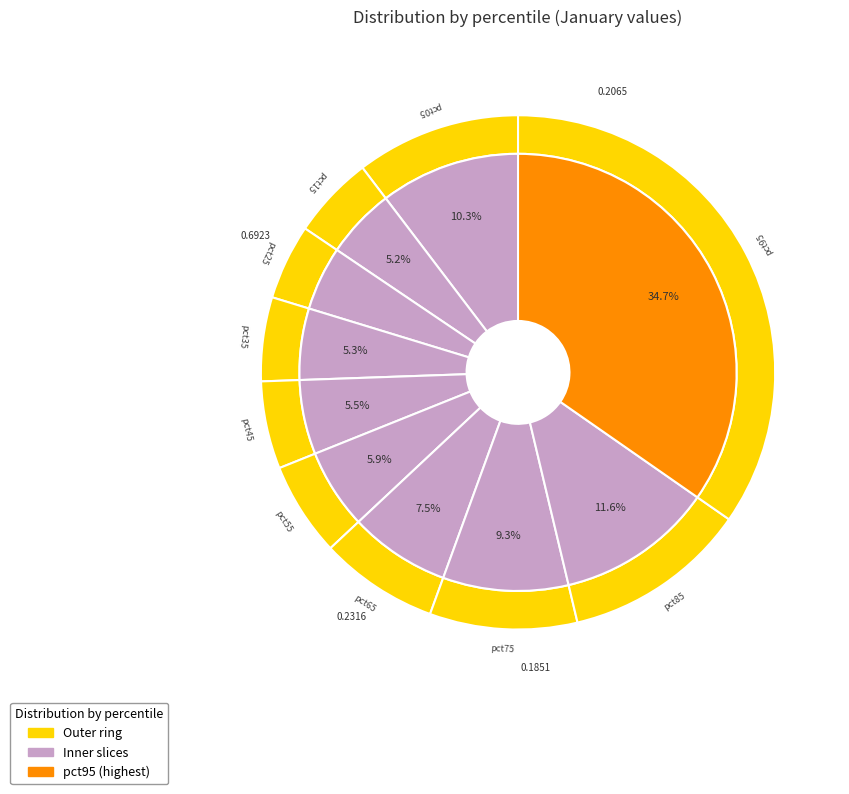

How many segments does this pie chart have?

10